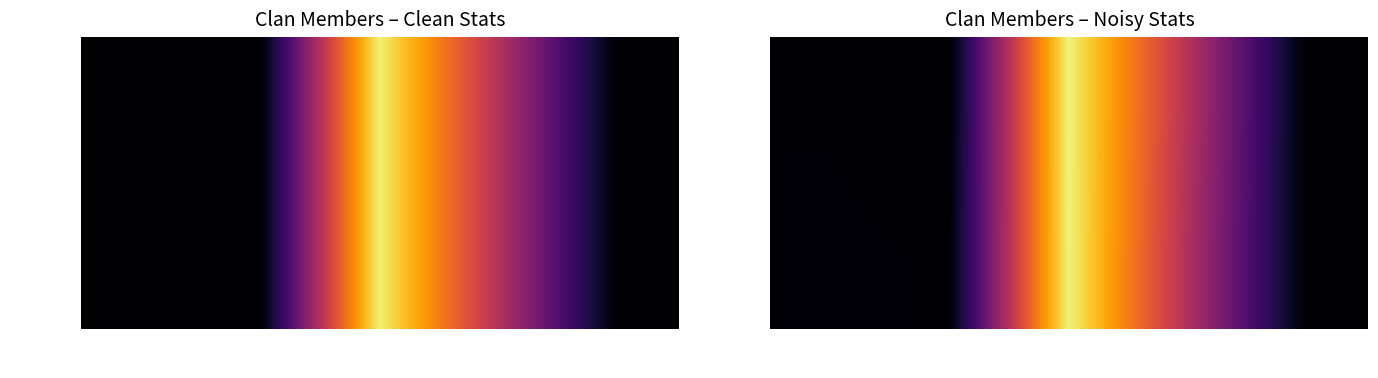

Is it true that Elmer XD equals 4029.6 at Trofeje?

True